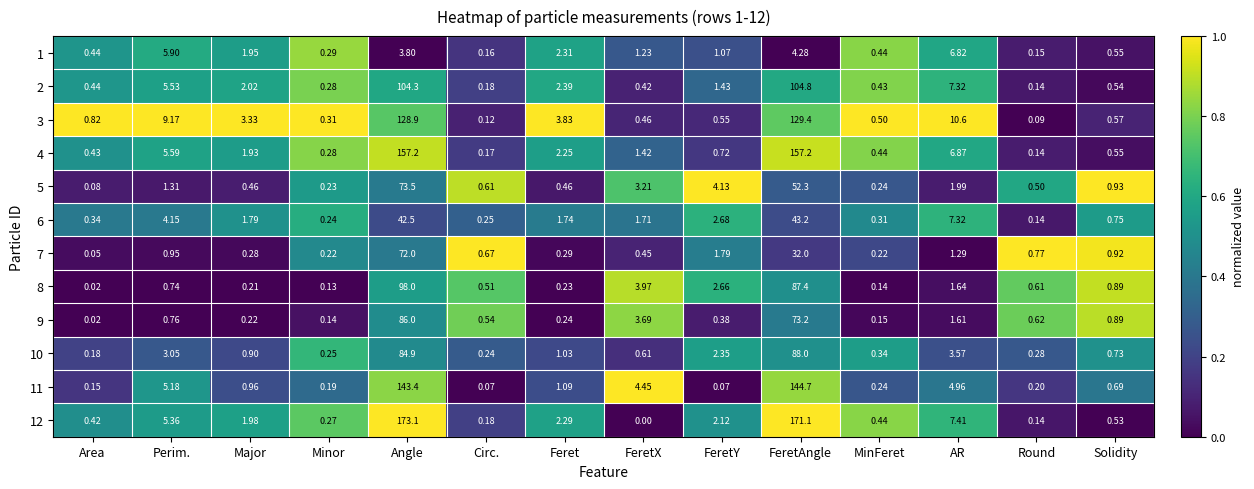

Which series has the widest spread of values?

12